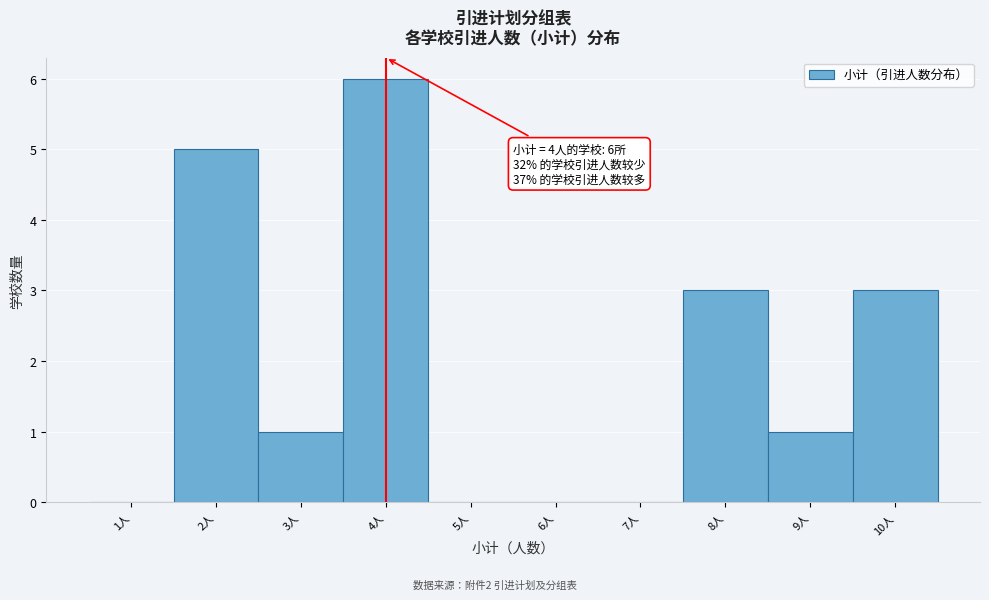

Over which range of the x-axis is the bar tallest?

3.5 to 4.5